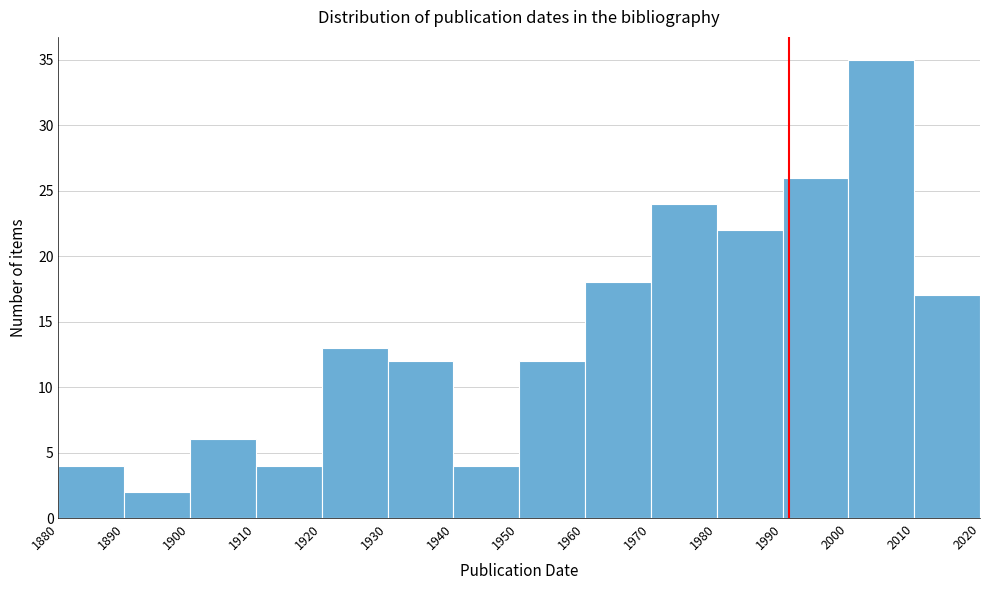

Reading left to right, transcribe this chart: for each bar, give the range it covers on the x-axis and its height. The values are not printed on the chart, so give them approximately, as read against the axis.

1880 to 1890: 4
1890 to 1900: 2
1900 to 1910: 6
1910 to 1920: 4
1920 to 1930: 13
1930 to 1940: 12
1940 to 1950: 4
1950 to 1960: 12
1960 to 1970: 18
1970 to 1980: 24
1980 to 1990: 22
1990 to 2000: 26
2000 to 2010: 35
2010 to 2020: 17